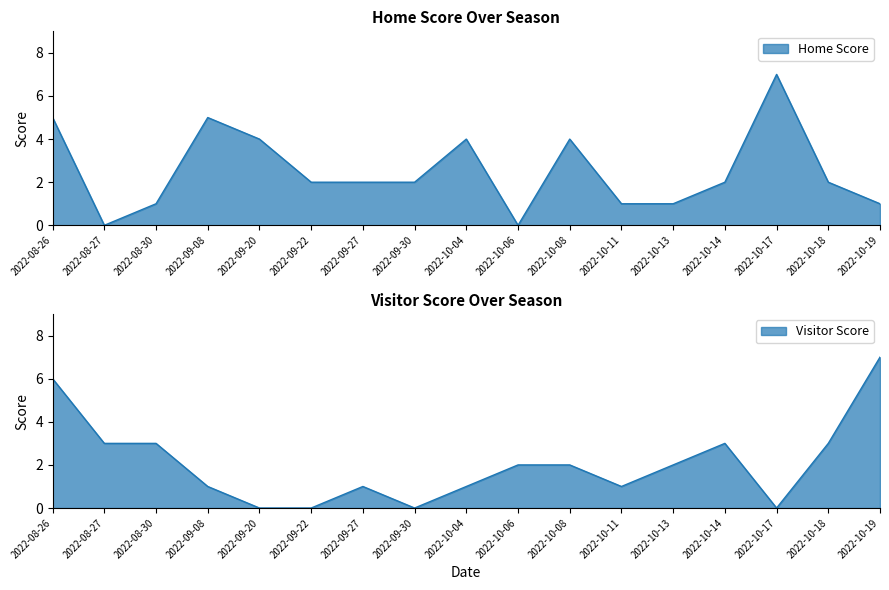

Rank the series at 2022-10-08 from highest to lowest value.

Home Score, Visitor Score